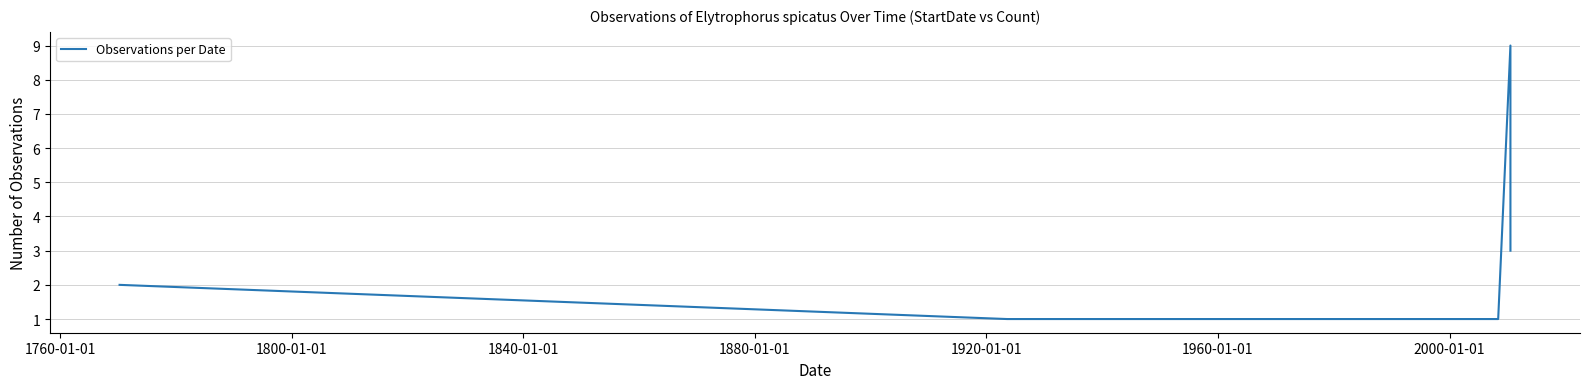

What is the difference between the maximum and minimum values?

8